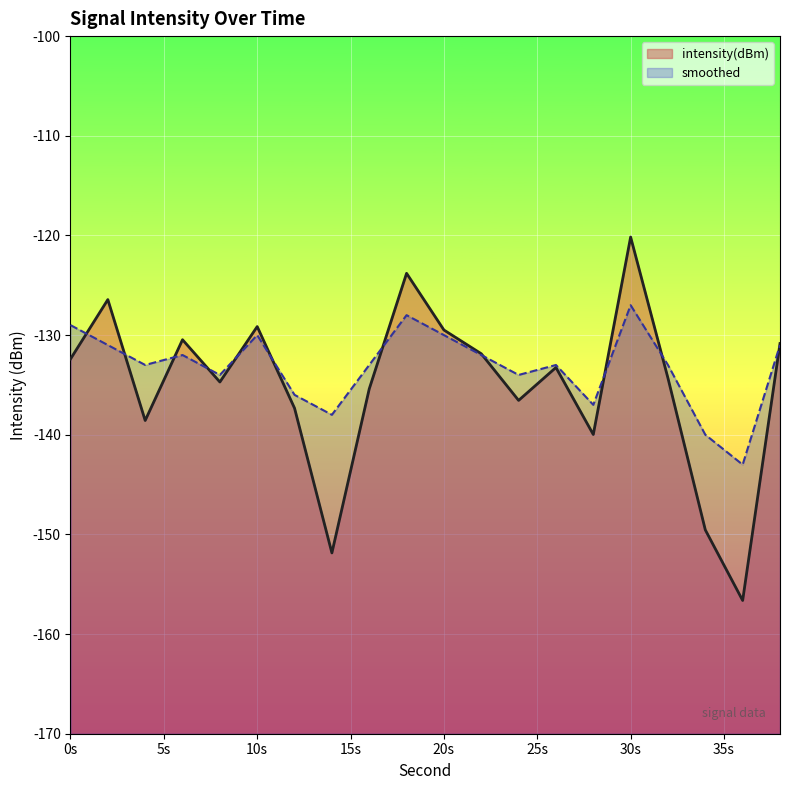

After their last crossing, which series has the higher values: intensity(dBm) or smoothed?

intensity(dBm)